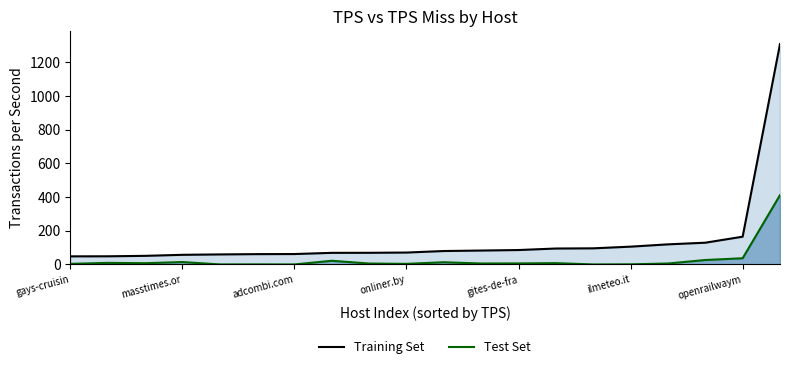

Where is the first local maximum for tps_miss (line)?

masstimes.or